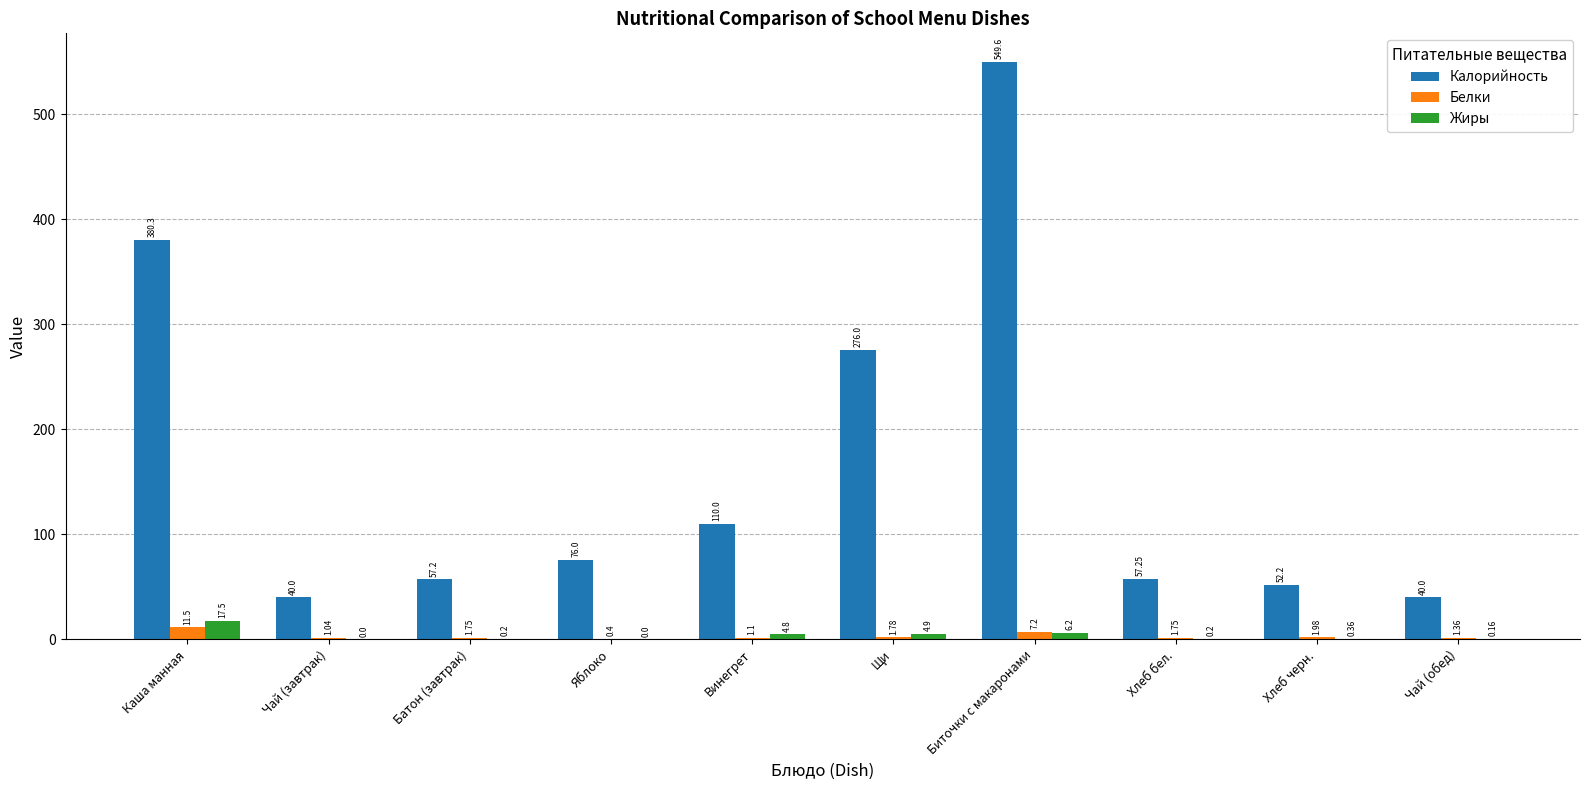

Where does the Белки series first go above 1?

Каша манная